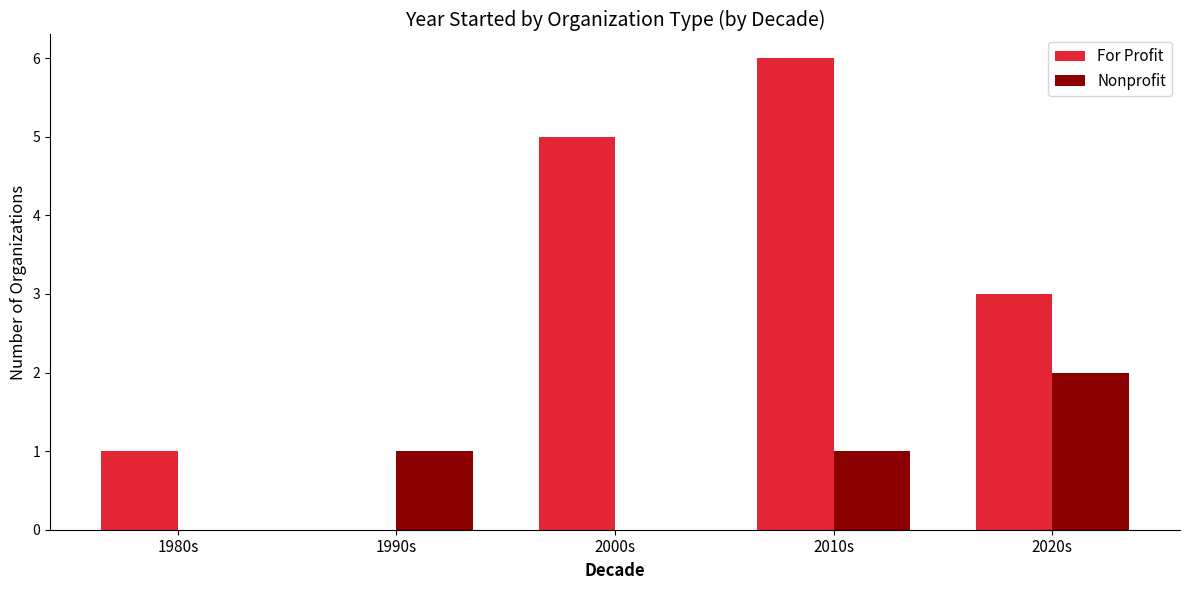

How many groups of bars are there?

5